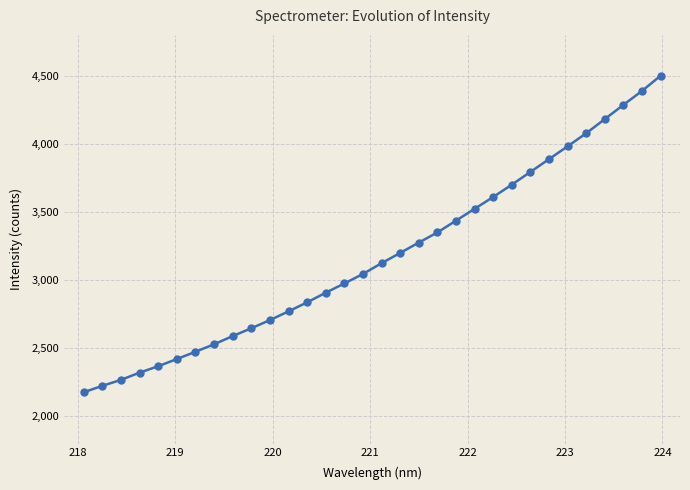

What is the sum of all values?

101570.1